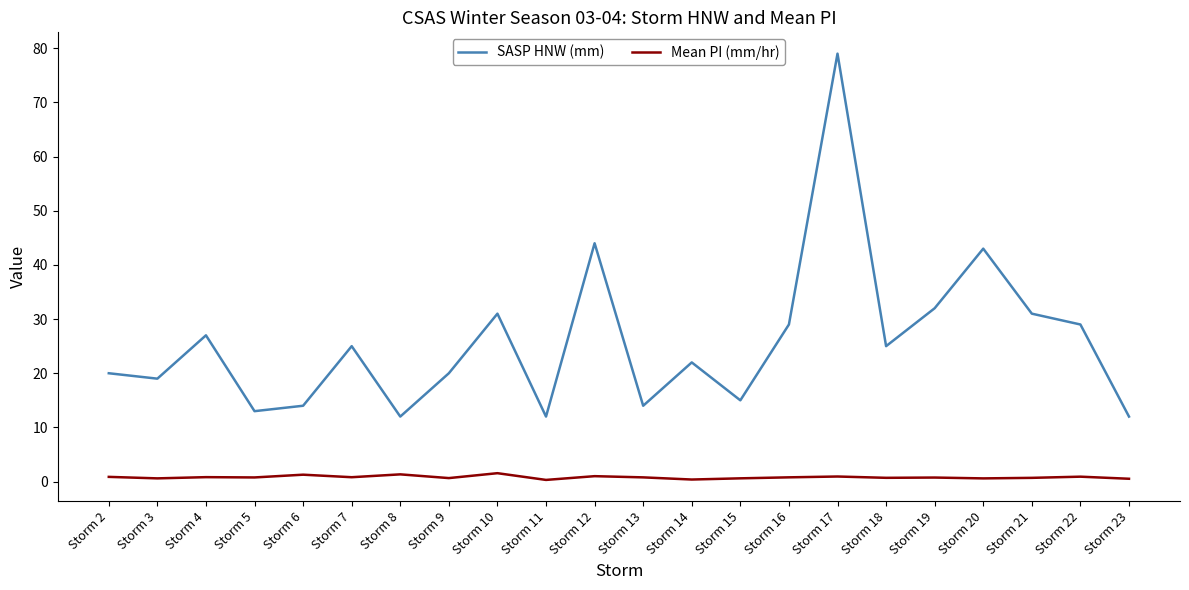

True or false: Mean PI (mm/hr) and SASP HNW (mm) cross at least once.

False